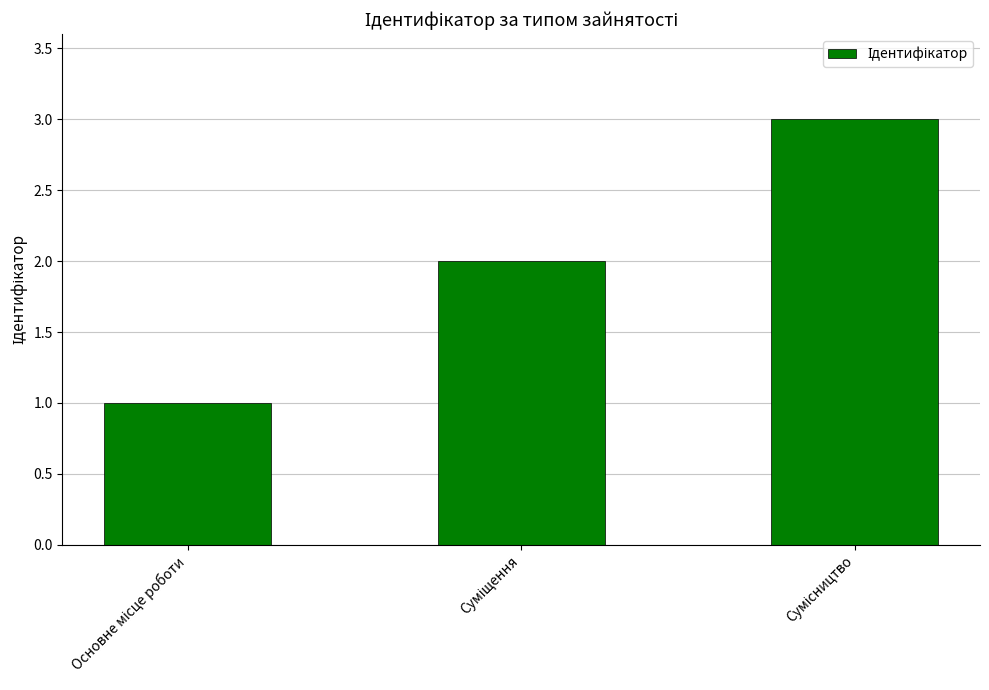

What is the greatest value displayed?

3